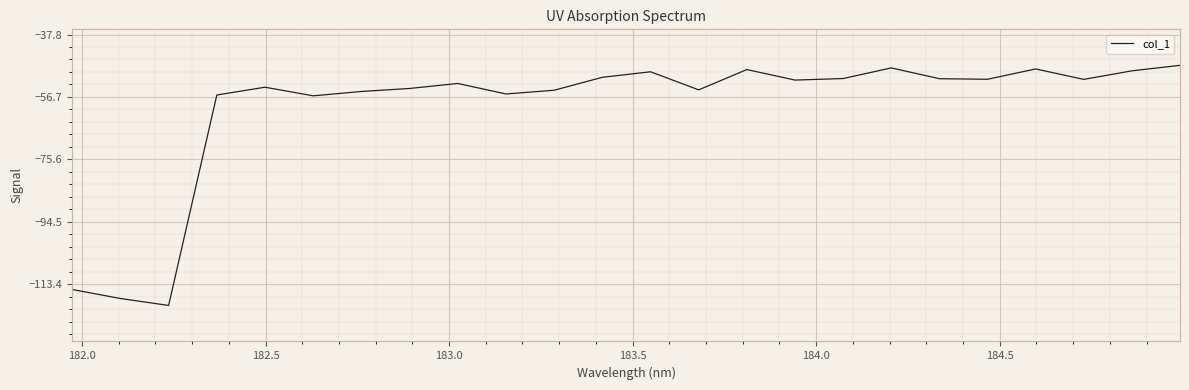

What is the smallest value displayed?

-119.8